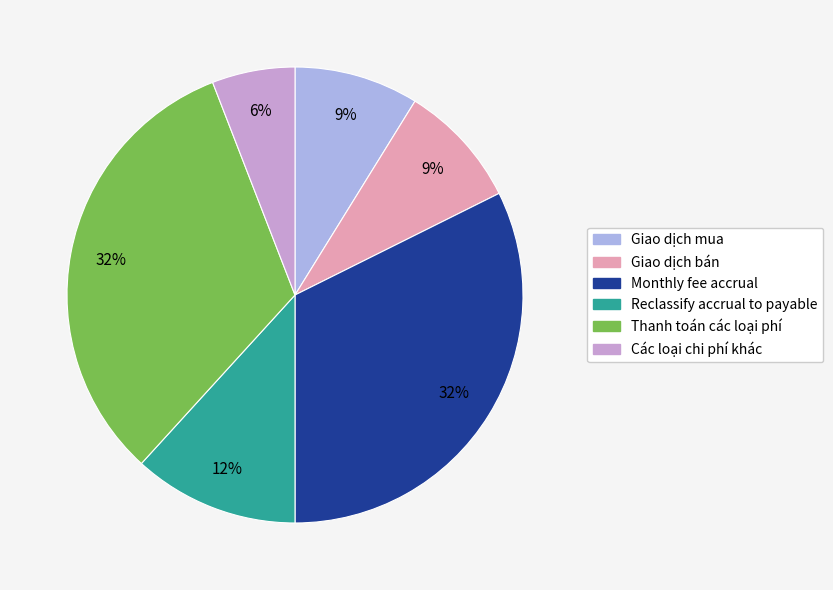

What percentage is the Giao dịch bán slice, to the nearest percent?

9%